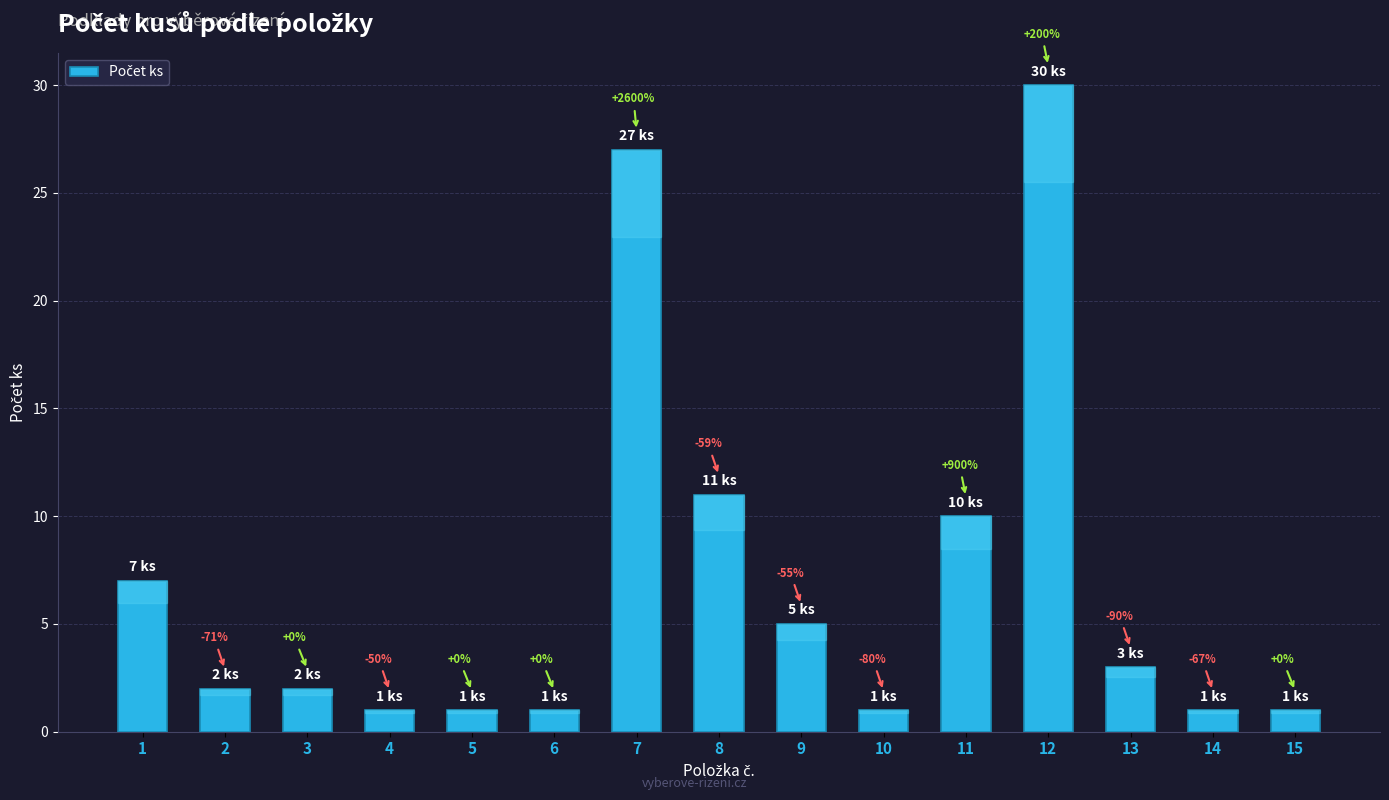

What is the greatest value displayed?

30